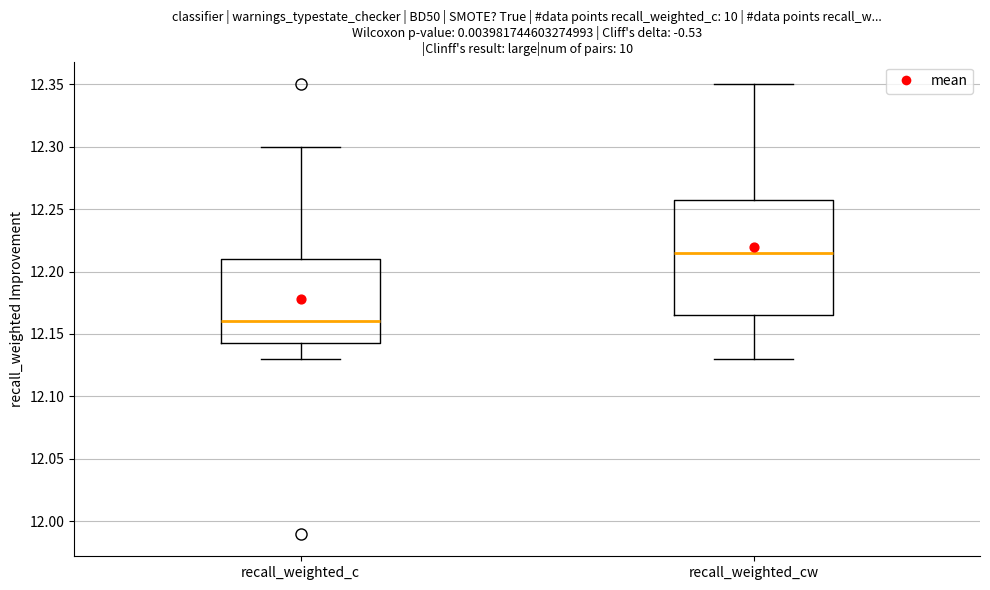

Which box has the highest median line?

recall_weighted_cw